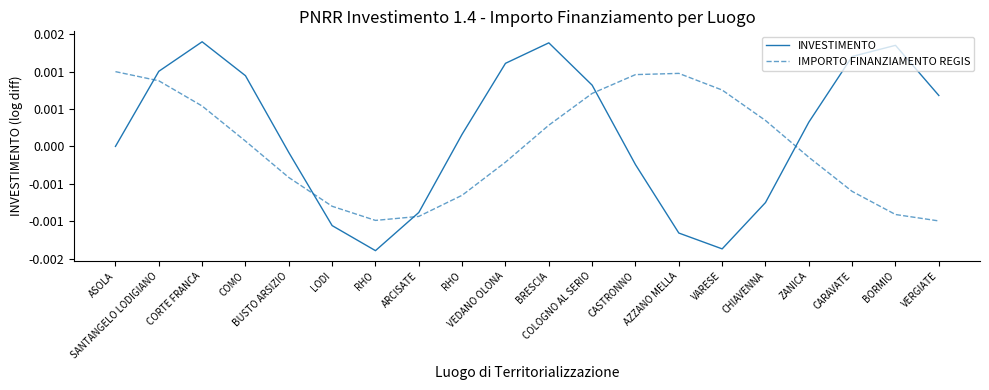

Does the chart have visible grid lines?

No